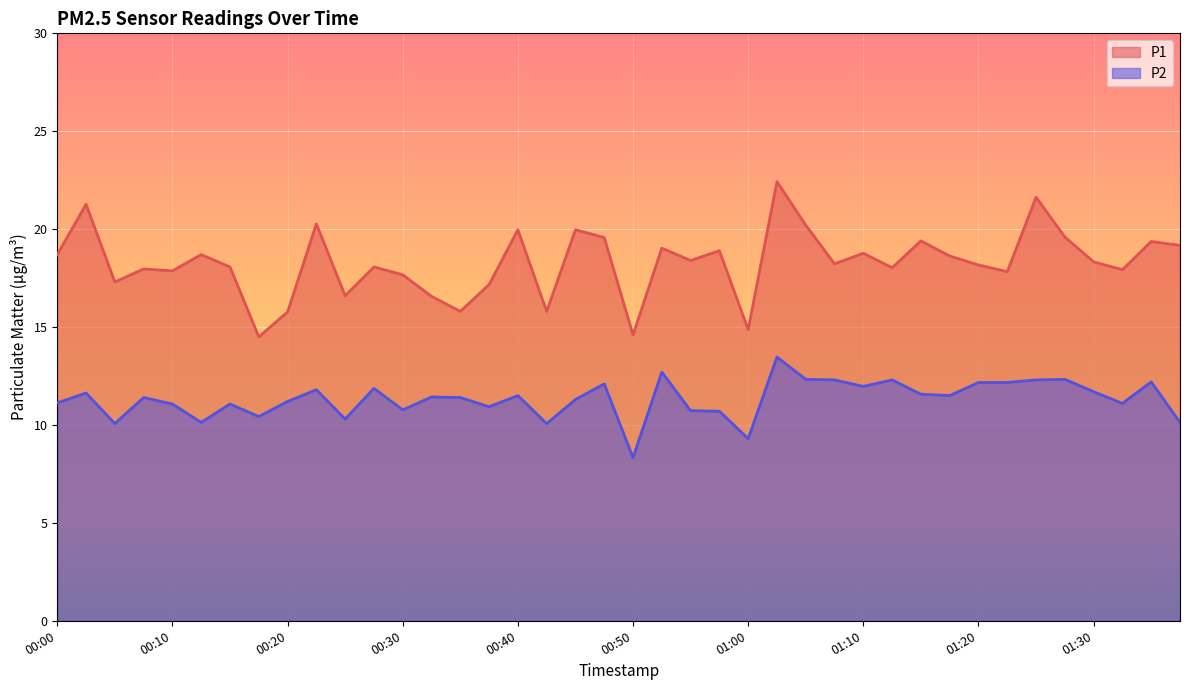

What is the label of the 11th point from the right?

01:12